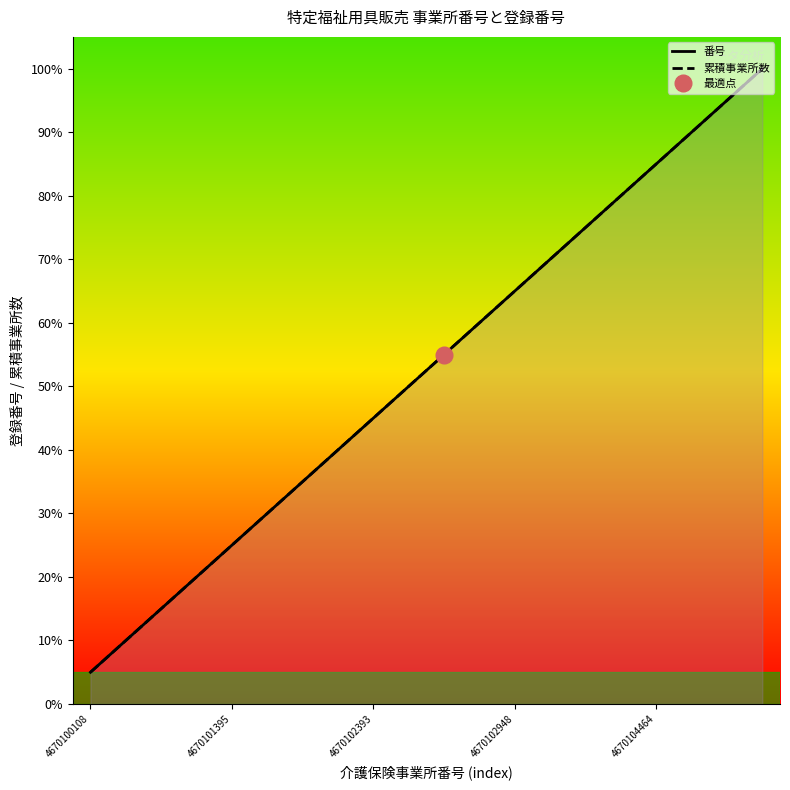

True or false: 番号 has more than 2 interior local peaks.

False